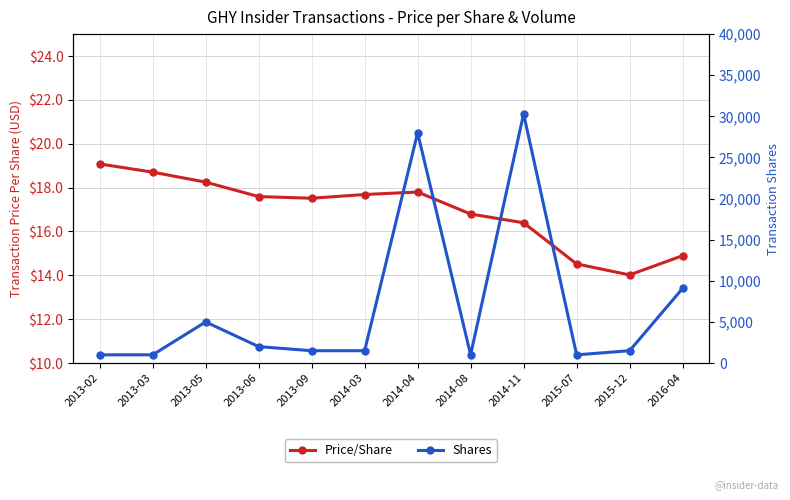

What is the smallest value displayed?

1.0